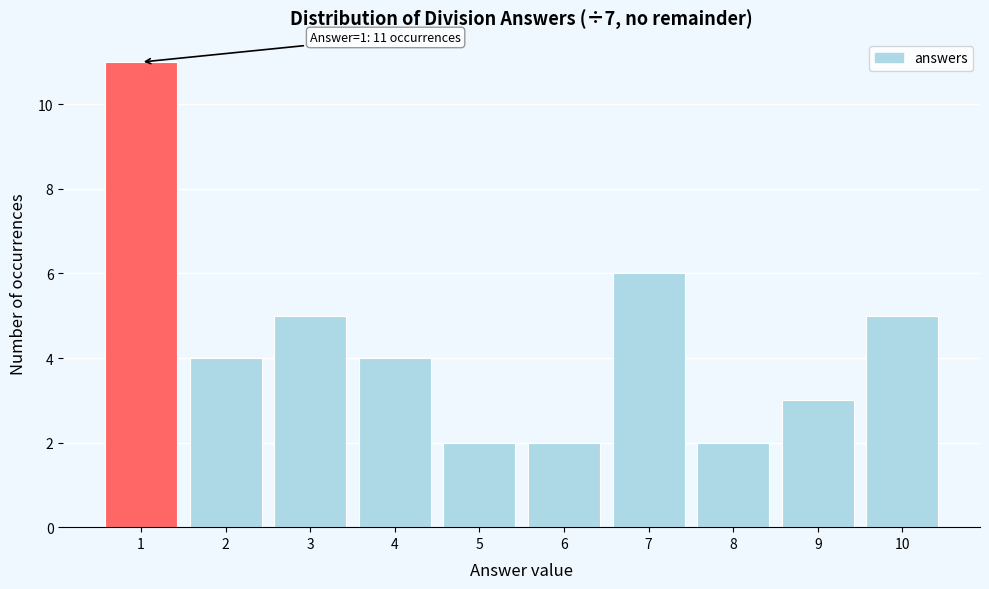

Reading left to right, list all the values displayed in this chart.

1=11	2=4	3=5	4=4	5=2	6=2	7=6	8=2	9=3	10=5